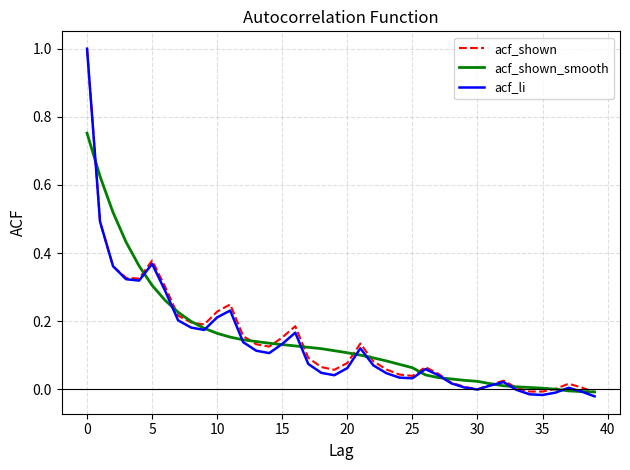

What are all the series names shown in the legend?

acf_shown, acf_shown_smooth, acf_li